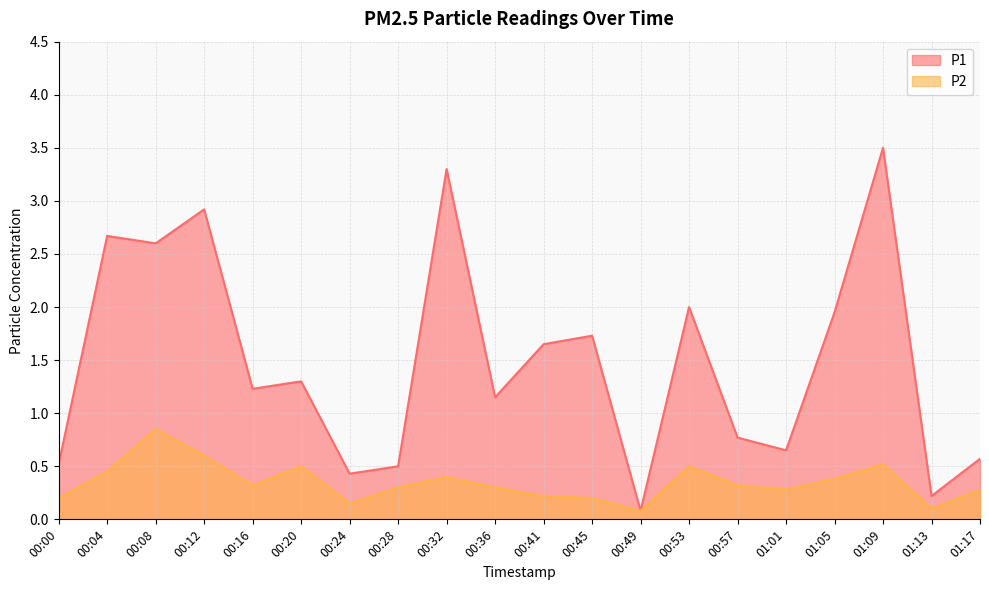

Reading left to right, what are all the values shown in this chart?

P1: 00:00=0.5	00:04=2.7	00:08=2.6	00:12=2.9	00:16=1.2	00:20=1.3	00:24=0.4	00:28=0.5	00:32=3.3	00:36=1.1	00:41=1.6	00:45=1.7	00:49=0.1	00:53=2.0	00:57=0.8	01:01=0.7	01:05=1.9	01:09=3.5	01:13=0.2	01:17=0.6
P2: 00:00=0.2	00:04=0.5	00:08=0.8	00:12=0.6	00:16=0.3	00:20=0.5	00:24=0.1	00:28=0.3	00:32=0.4	00:36=0.3	00:41=0.2	00:45=0.2	00:49=0.1	00:53=0.5	00:57=0.3	01:01=0.3	01:05=0.4	01:09=0.5	01:13=0.1	01:17=0.3